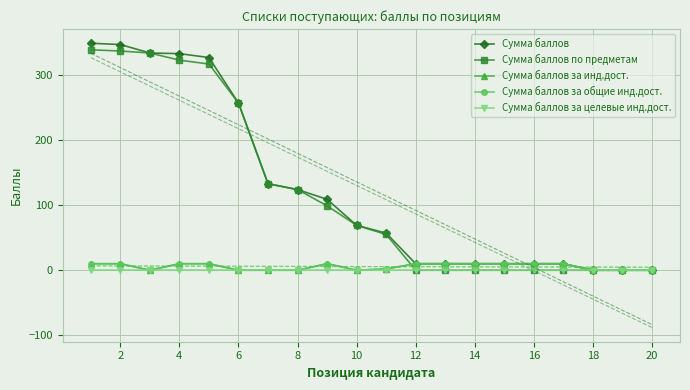

What is the difference between the Сумма баллов по предметам values at 6 and 18?

257